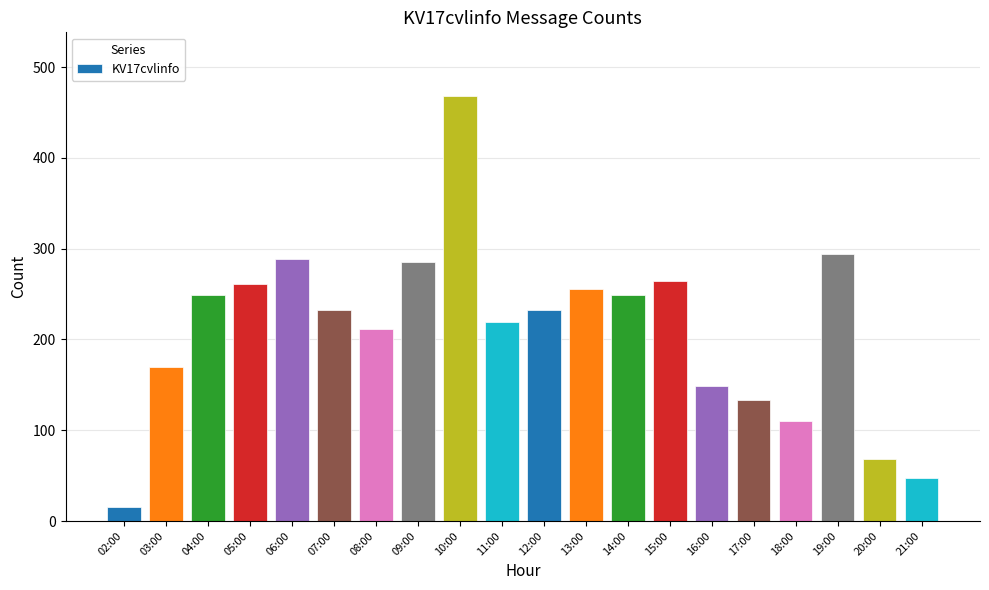

Reading left to right, list all the values displayed in this chart.

02:00=15	03:00=170	04:00=249	05:00=261	06:00=289	07:00=232	08:00=212	09:00=285	10:00=468	11:00=219	12:00=232	13:00=255	14:00=249	15:00=264	16:00=149	17:00=133	18:00=110	19:00=294	20:00=68	21:00=47